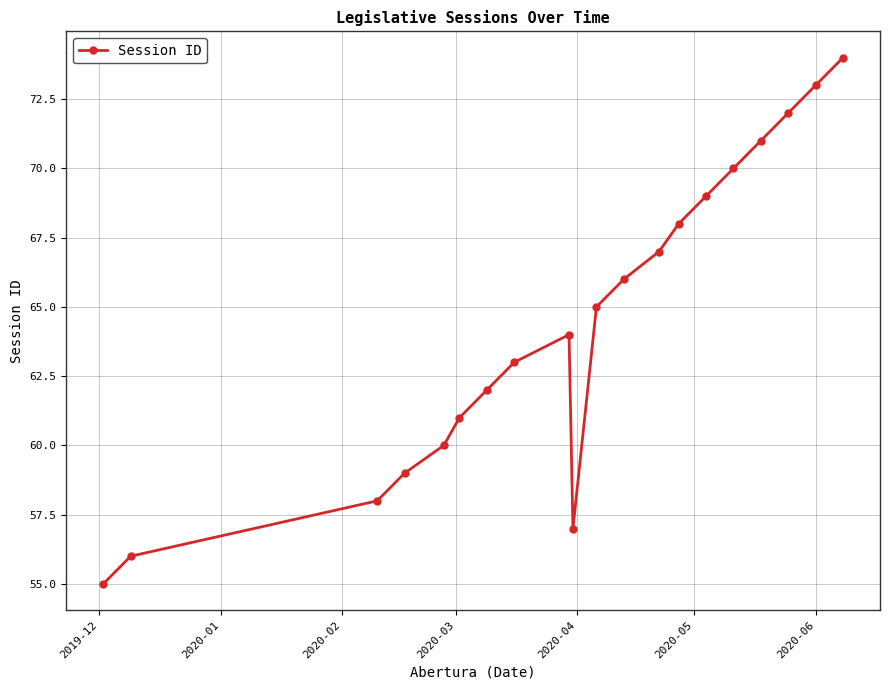

What is the sum of all values?

1290